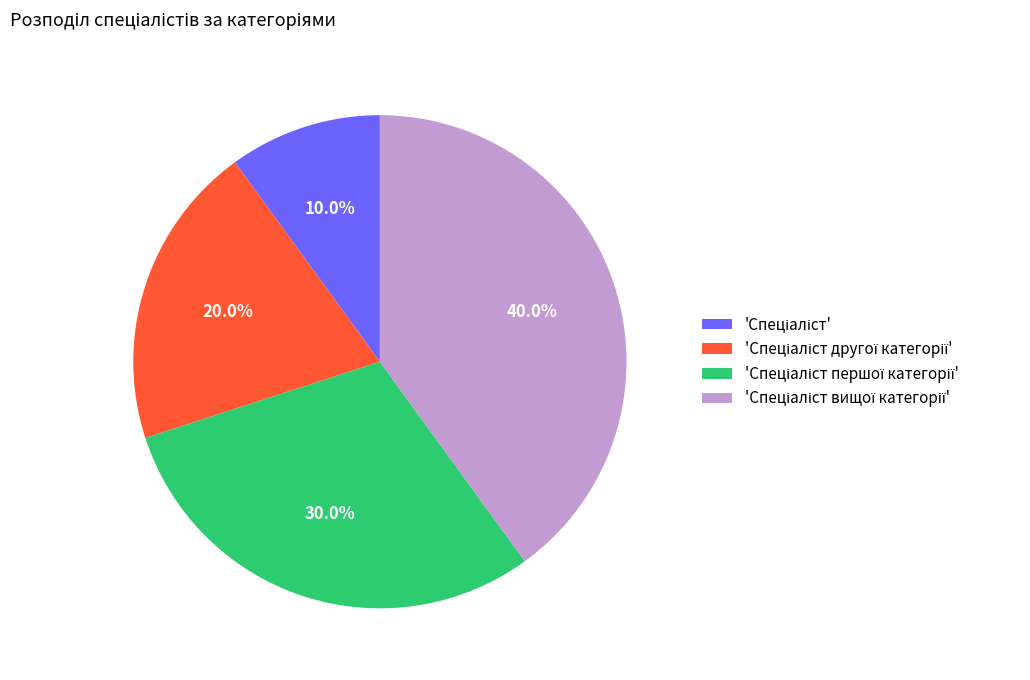

Does any single category account for the majority?

No